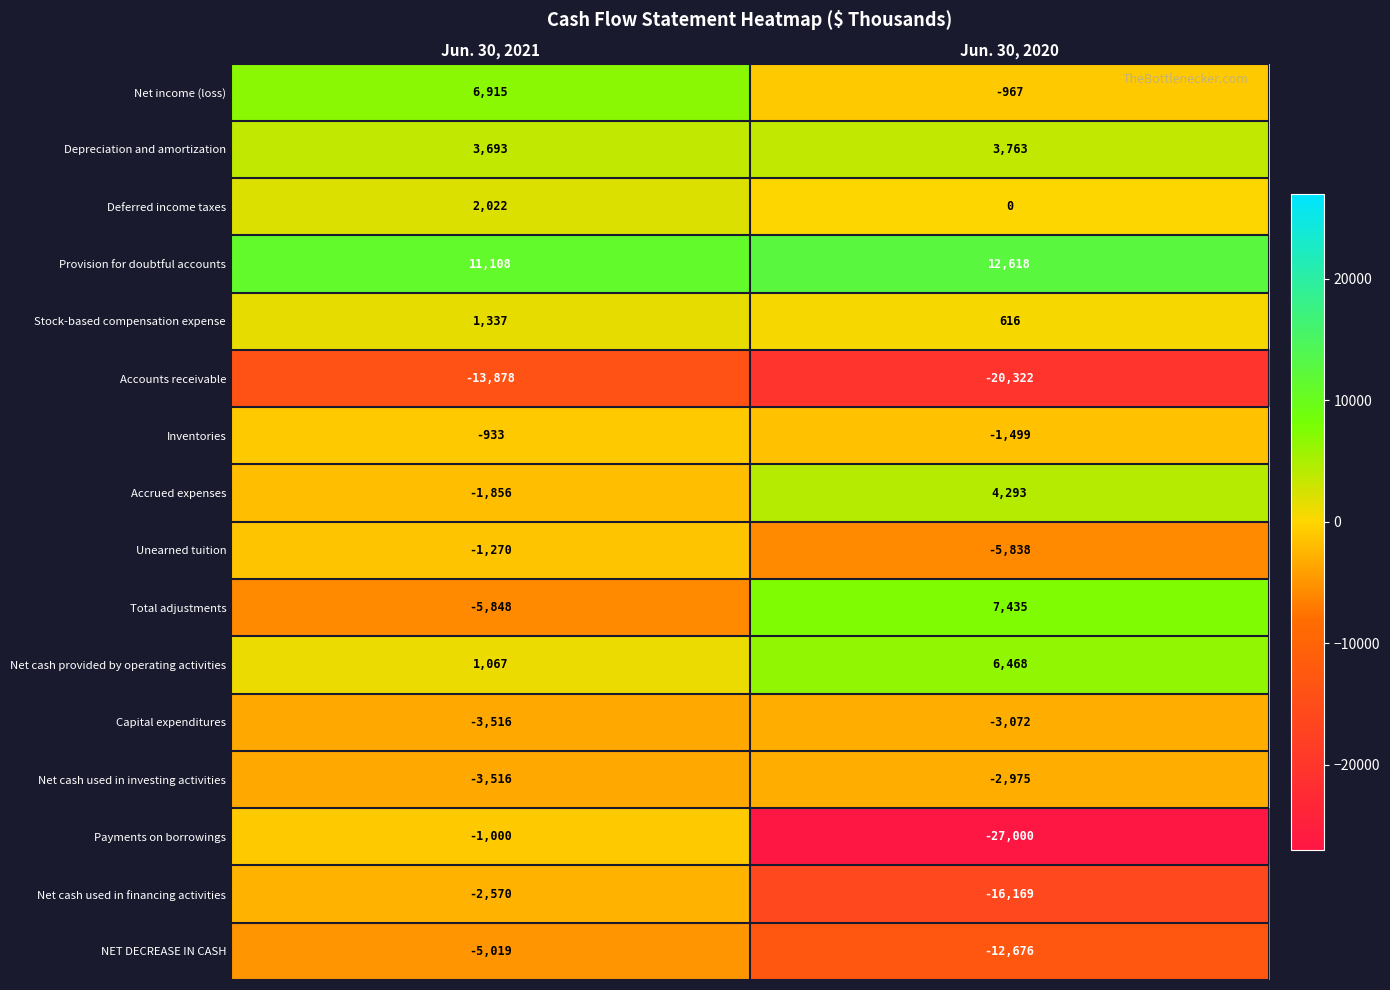

Which category has the highest value in the Net cash used in investing activities series?

Jun. 30, 2020